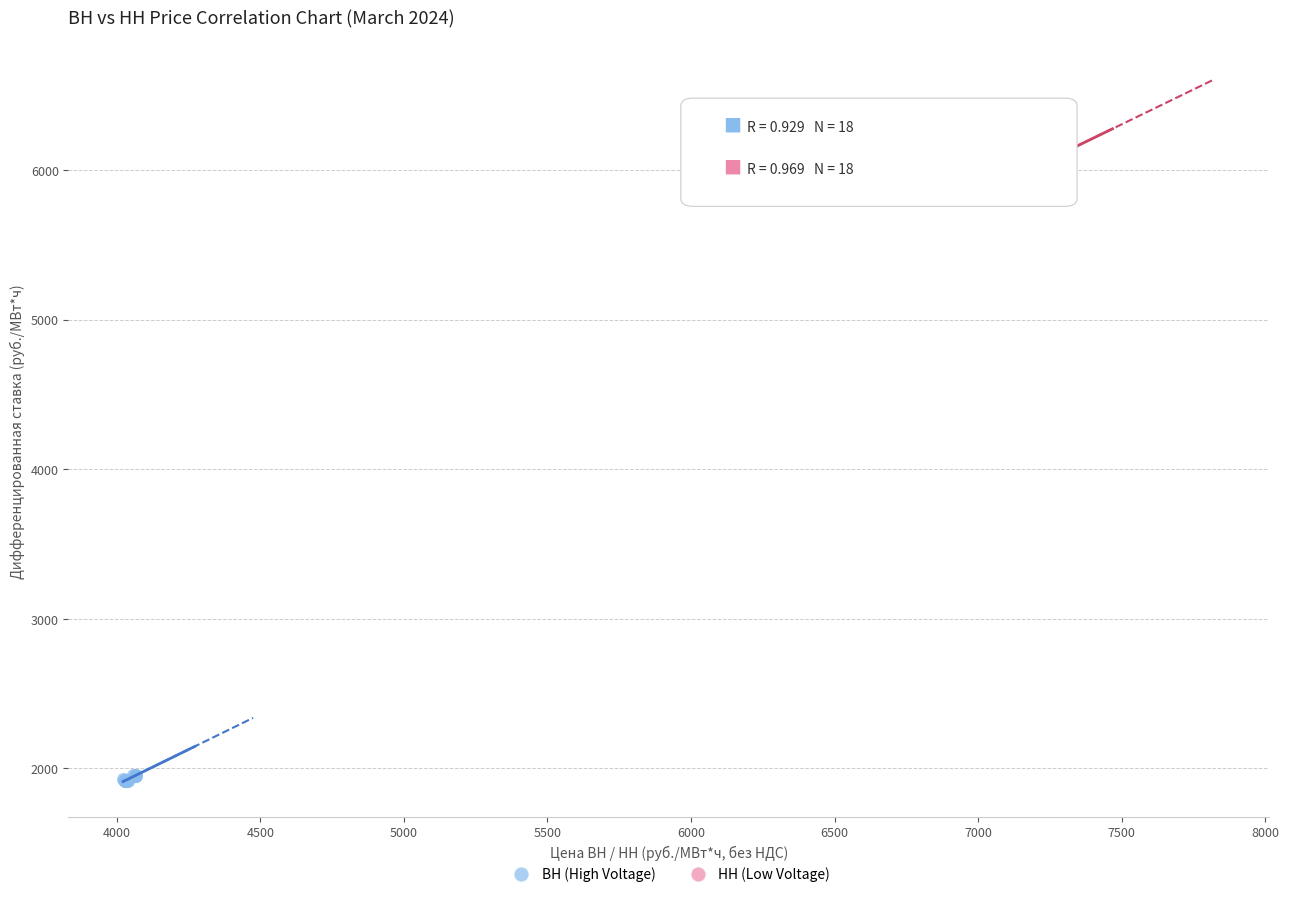

Which series contains the highest Y value?

НН (Low Voltage)